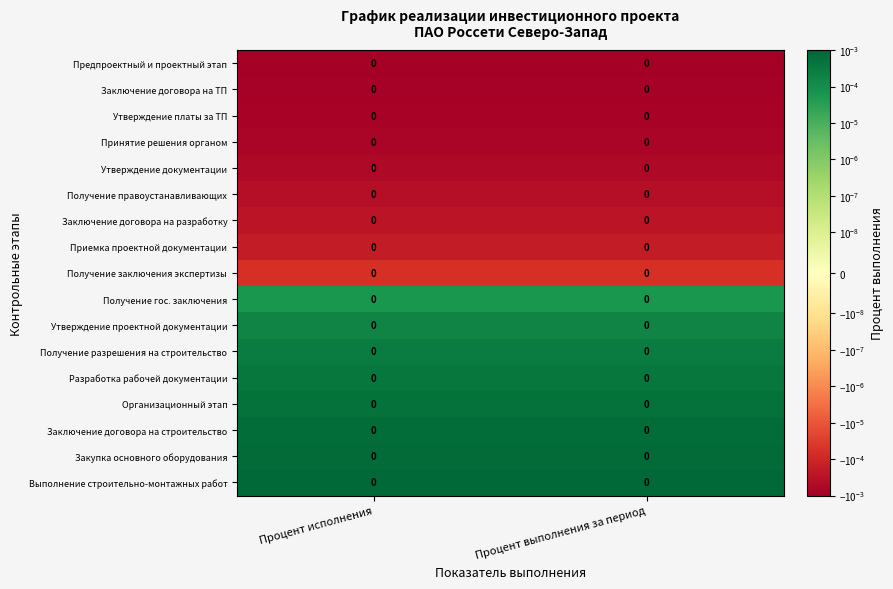

Reading right to left, transcribe all the data shown in this chart.

Предпроектный и проектный этап: Процент выполнения за период=0.0	Процент исполнения=0.0
Заключение договора на ТП: Процент выполнения за период=0.0	Процент исполнения=0.0
Утверждение платы за ТП: Процент выполнения за период=0.0	Процент исполнения=0.0
Принятие решения органом: Процент выполнения за период=0.0	Процент исполнения=0.0
Утверждение документации: Процент выполнения за период=0.0	Процент исполнения=0.0
Получение правоустанавливающих: Процент выполнения за период=0.0	Процент исполнения=0.0
Заключение договора на разработку: Процент выполнения за период=0.0	Процент исполнения=0.0
Приемка проектной документации: Процент выполнения за период=0.0	Процент исполнения=0.0
Получение заключения экспертизы: Процент выполнения за период=0.0	Процент исполнения=0.0
Получение гос. заключения: Процент выполнения за период=0.0	Процент исполнения=0.0
Утверждение проектной документации: Процент выполнения за период=0.0	Процент исполнения=0.0
Получение разрешения на строительство: Процент выполнения за период=0.0	Процент исполнения=0.0
Разработка рабочей документации: Процент выполнения за период=0.0	Процент исполнения=0.0
Организационный этап: Процент выполнения за период=0.0	Процент исполнения=0.0
Заключение договора на строительство: Процент выполнения за период=0.0	Процент исполнения=0.0
Закупка основного оборудования: Процент выполнения за период=0.0	Процент исполнения=0.0
Выполнение строительно-монтажных работ: Процент выполнения за период=0.0	Процент исполнения=0.0